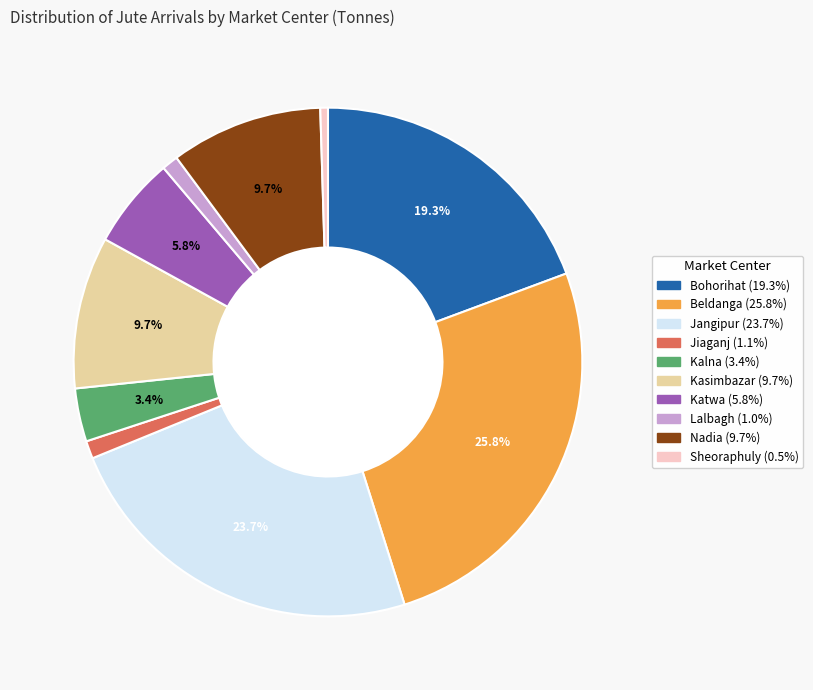

Count the number of slices in the pie.

10